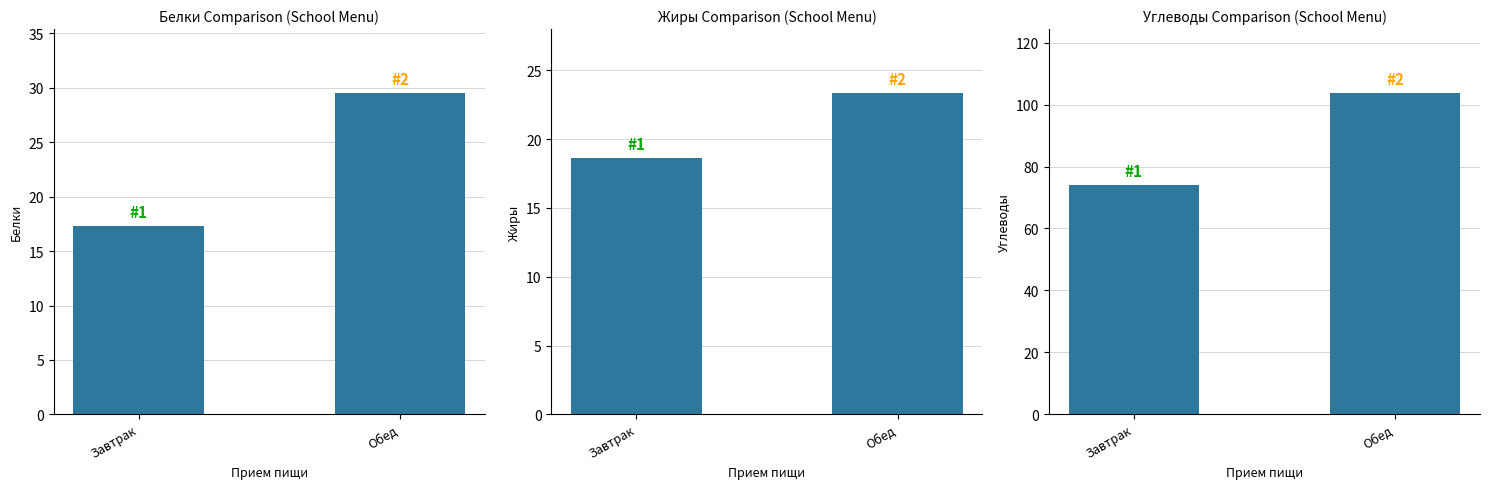

How many values in the Белки series are below 29?

1